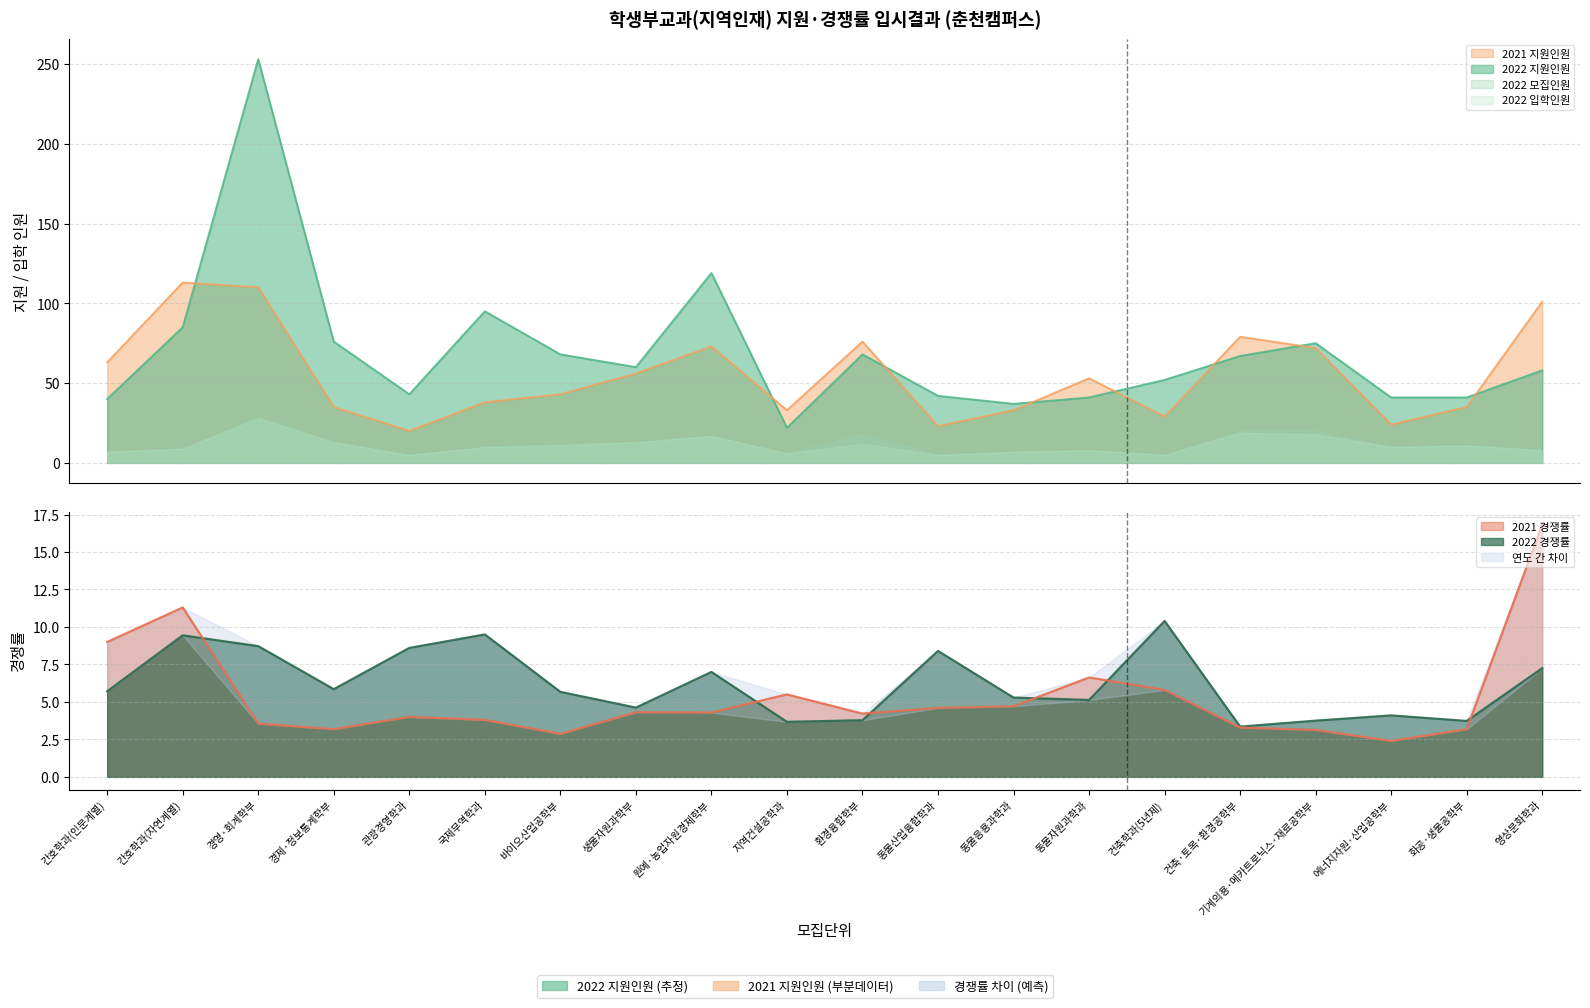

What is the minimum value shown in the chart?

2.4